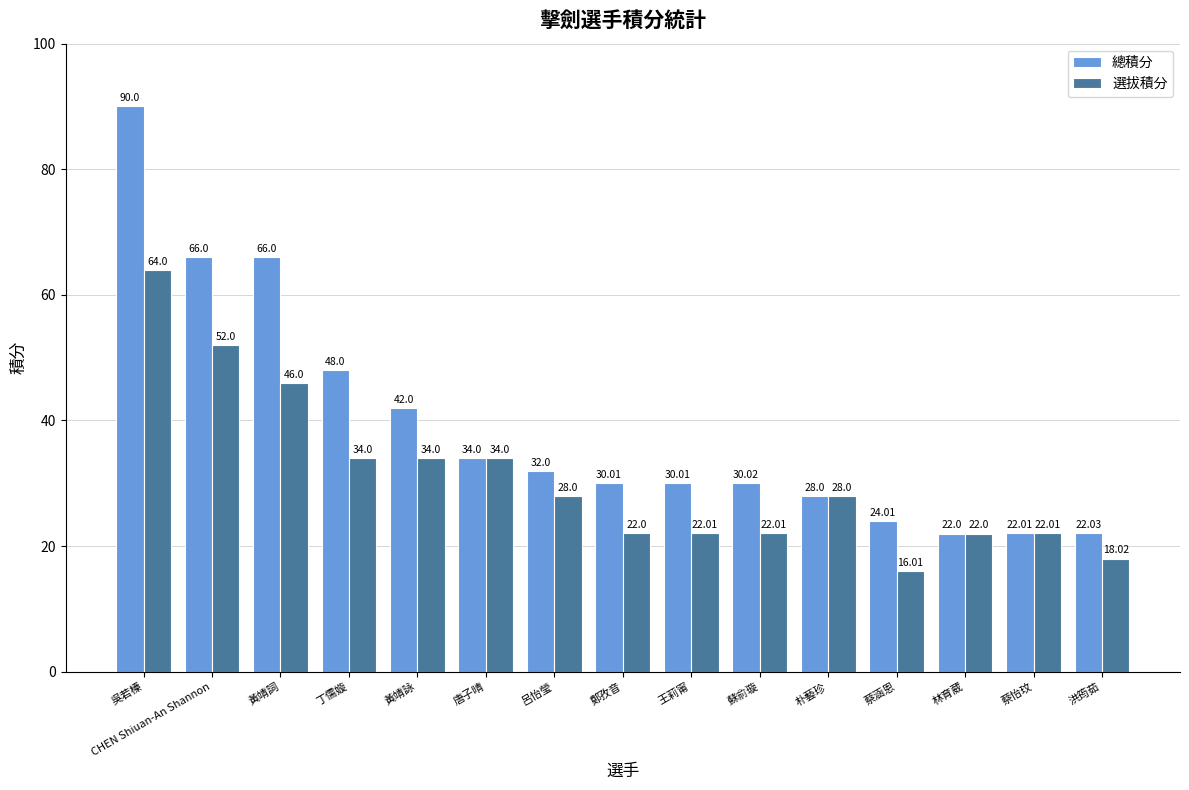

What is the total value across all series at 林育葳?

44.0